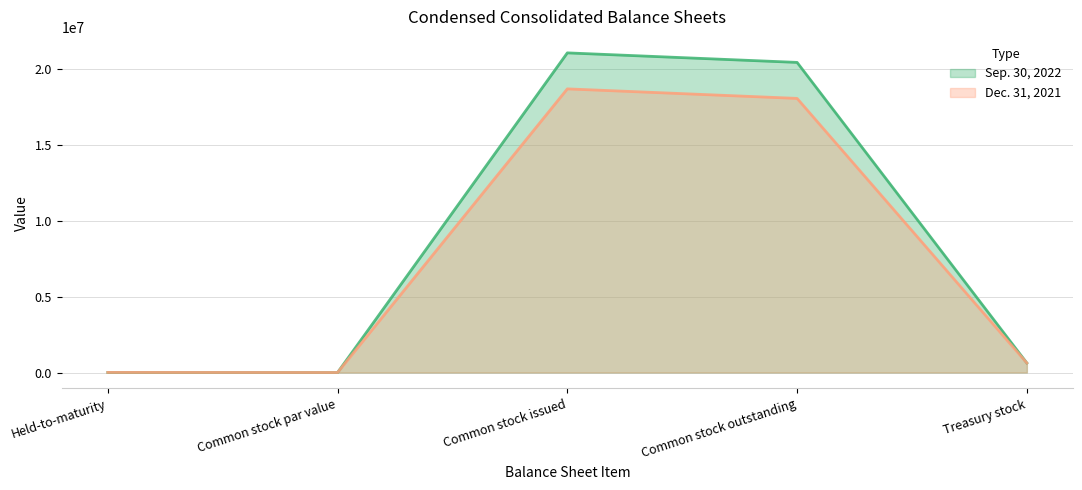

True or false: Dec. 31, 2021 and Sep. 30, 2022 intersect in this chart.

False